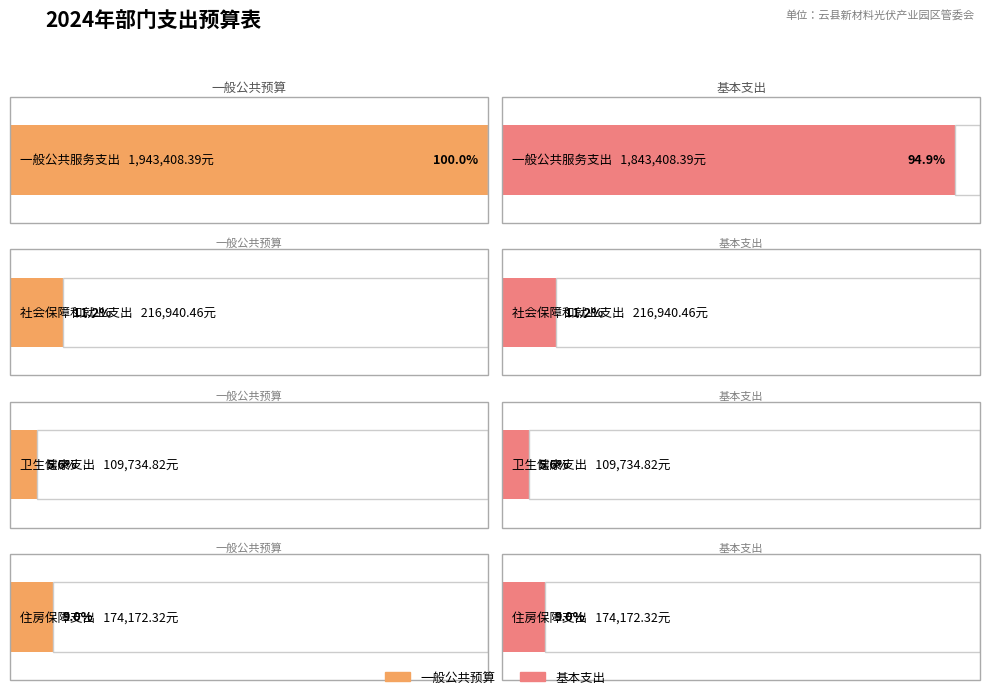

True or false: 基本支出 has a value of 1843408.4 at 一般公共服务支出.

True